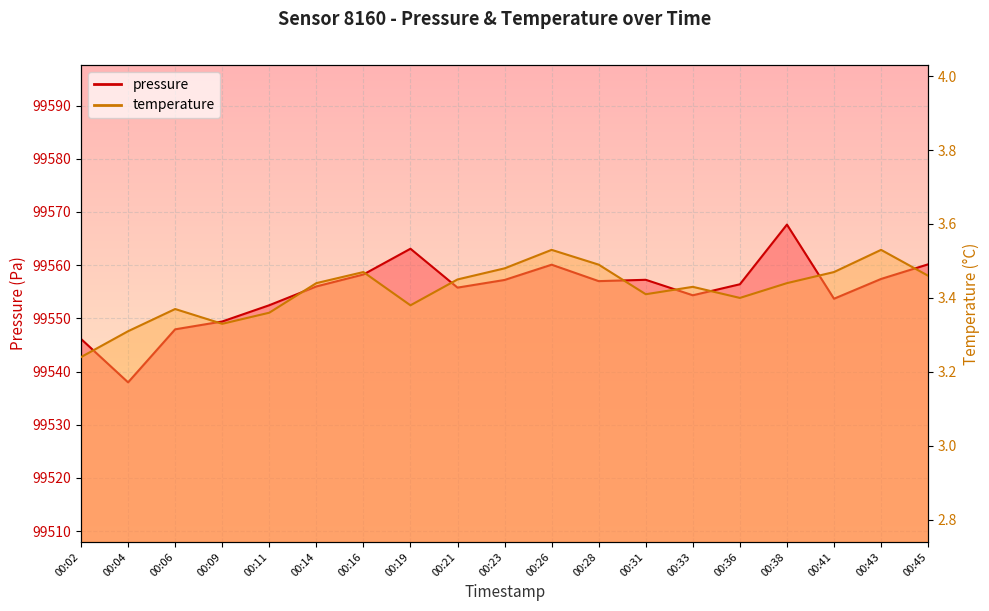

What is the greatest value displayed?

99567.6